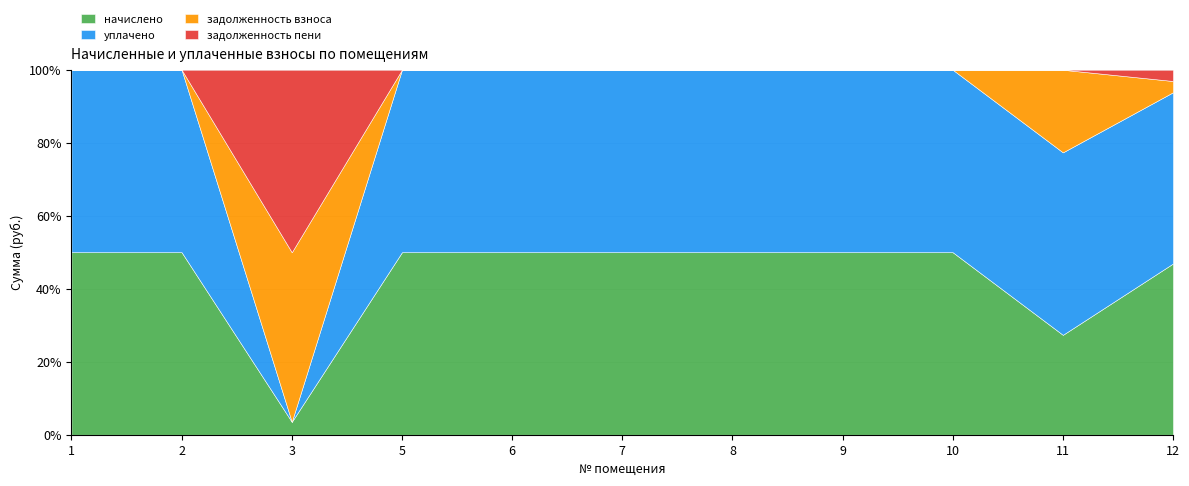

Where do уплачено and задолженность пени first cross each other?

2 and 3